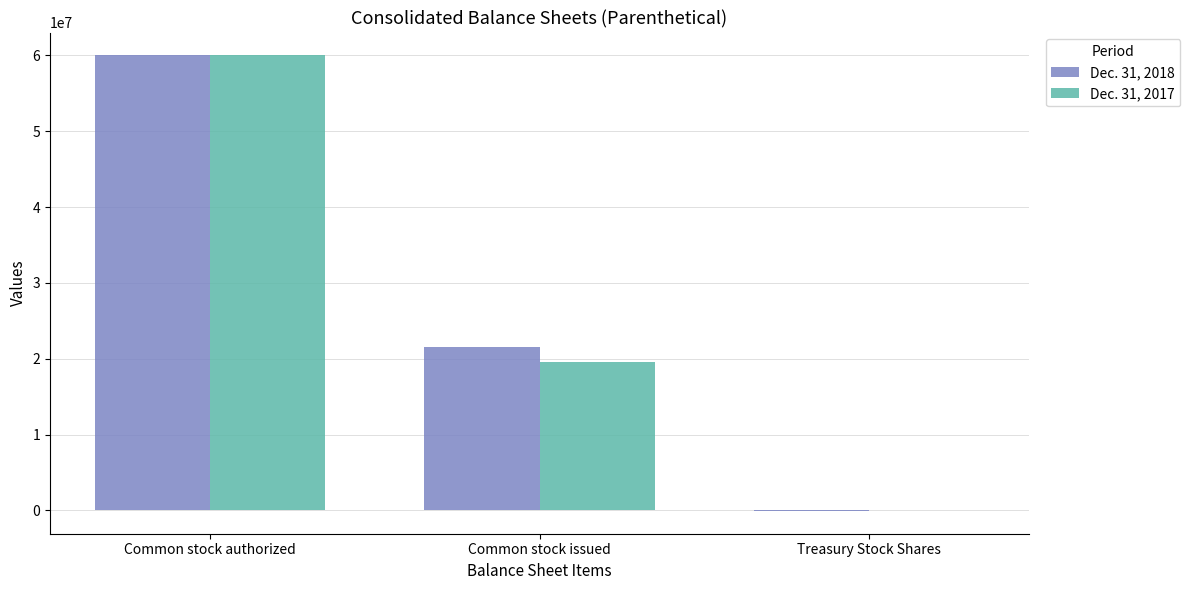

How many Dec. 31, 2017 values are between 0 and 60000000?

3